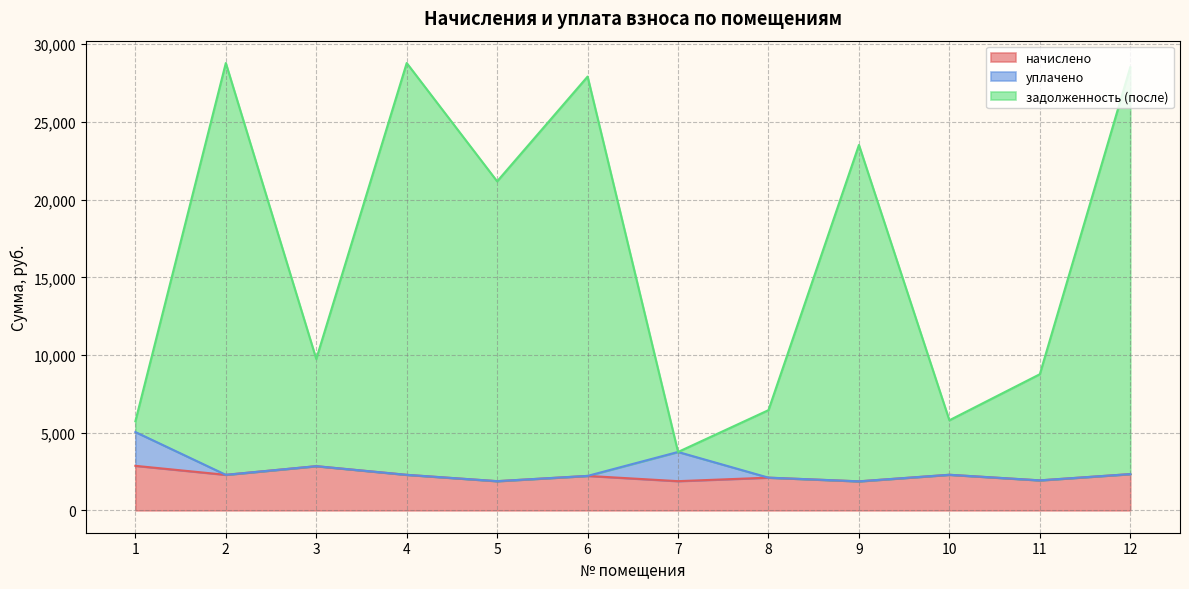

How many lines are shown in the chart?

3